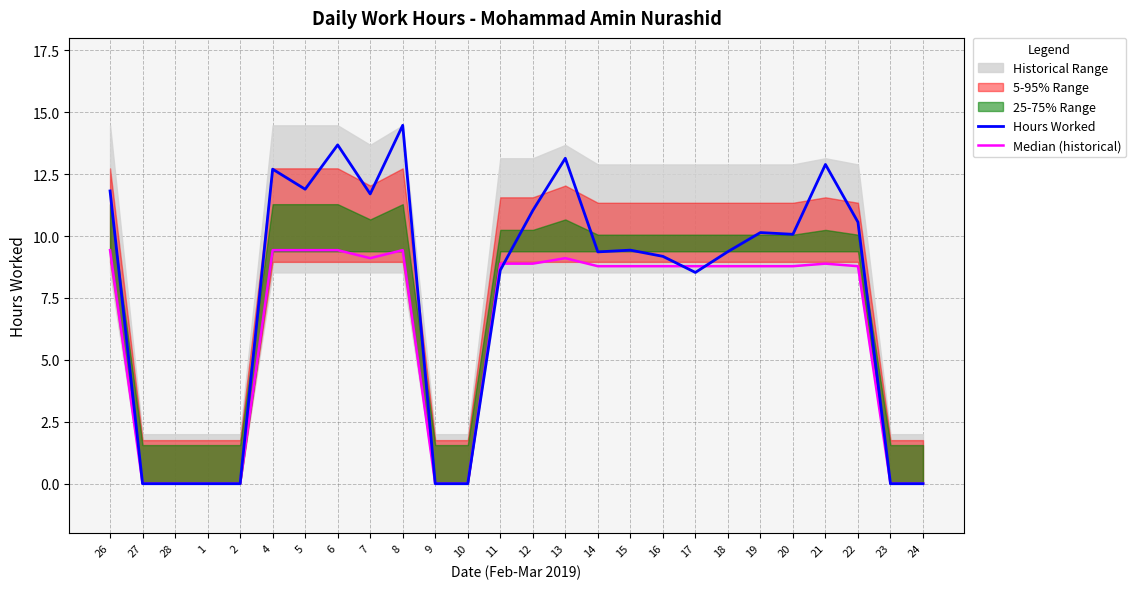

True or false: Hours Worked has a value of 16.5 at 19.

False